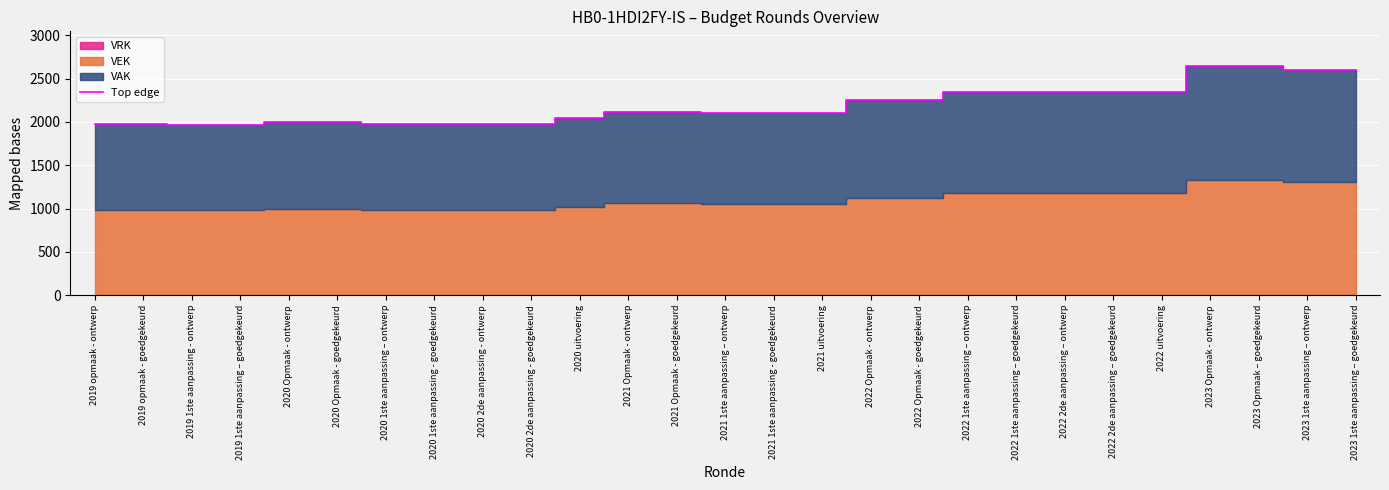

The chart shows a value of 1972 at 2019 opmaak - goedgekeurd. True or false?

True